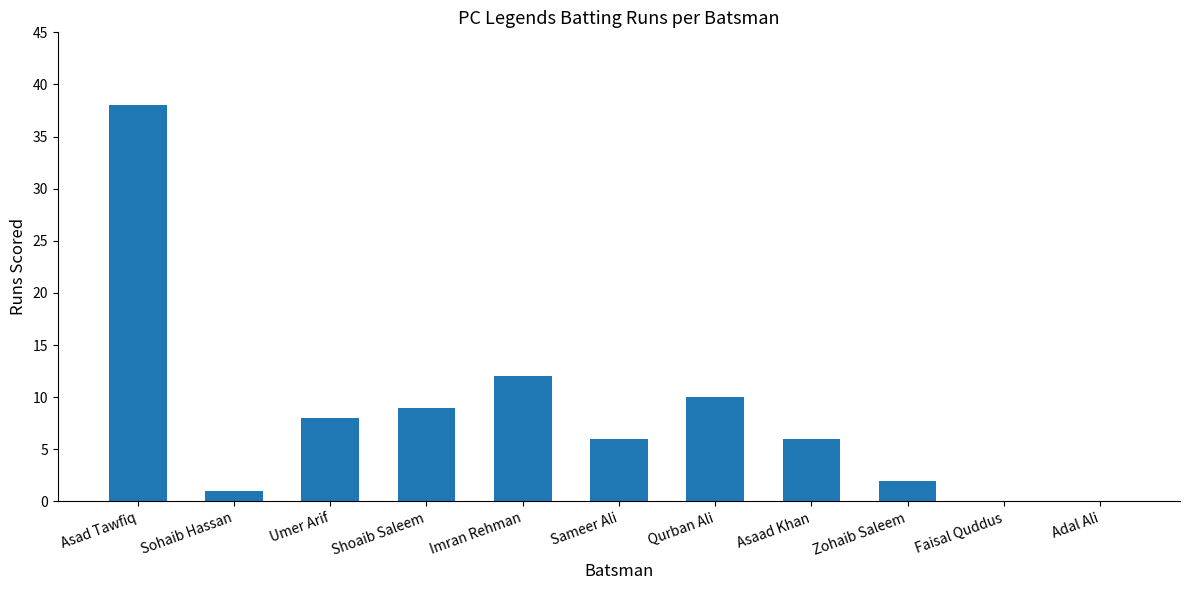

What is the sum of all values?

92